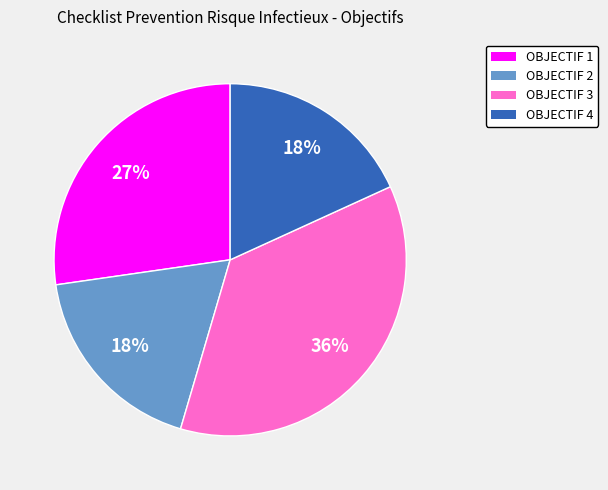

Count the number of slices in the pie.

4